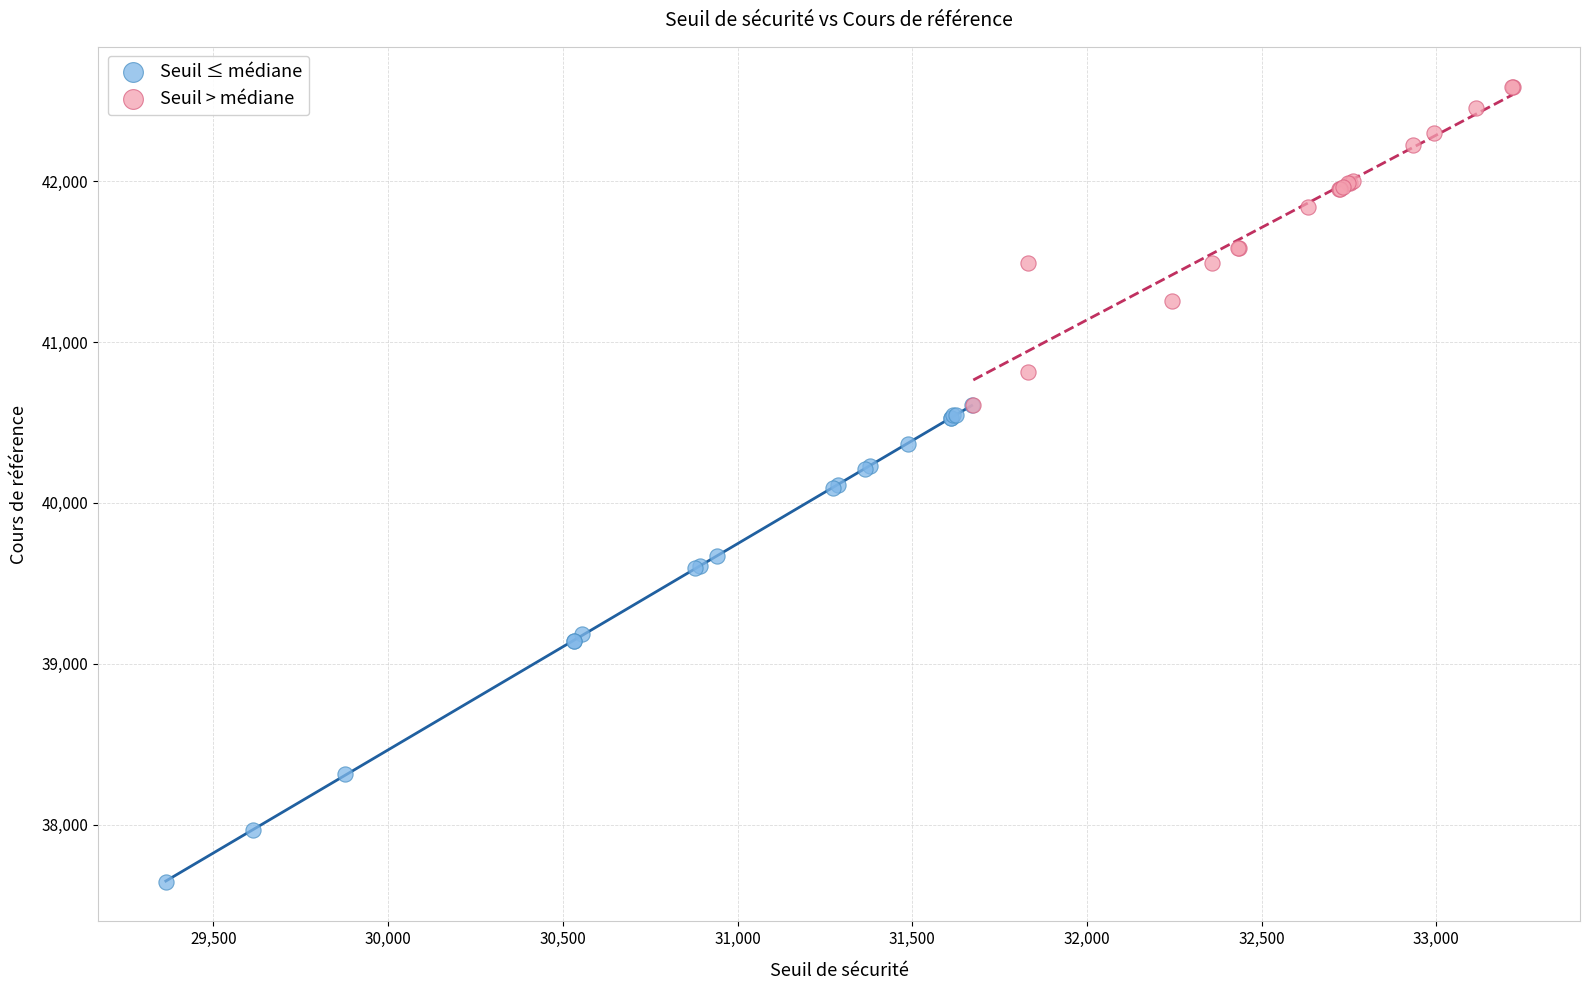

Which series reaches the minimum Y coordinate?

Seuil ≤ médiane